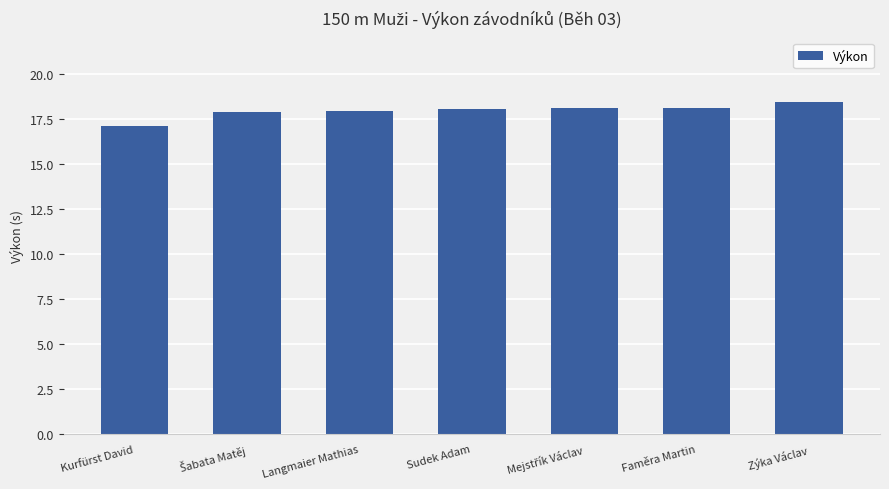

What is the label of the 2nd bar from the right?

Faměra Martin